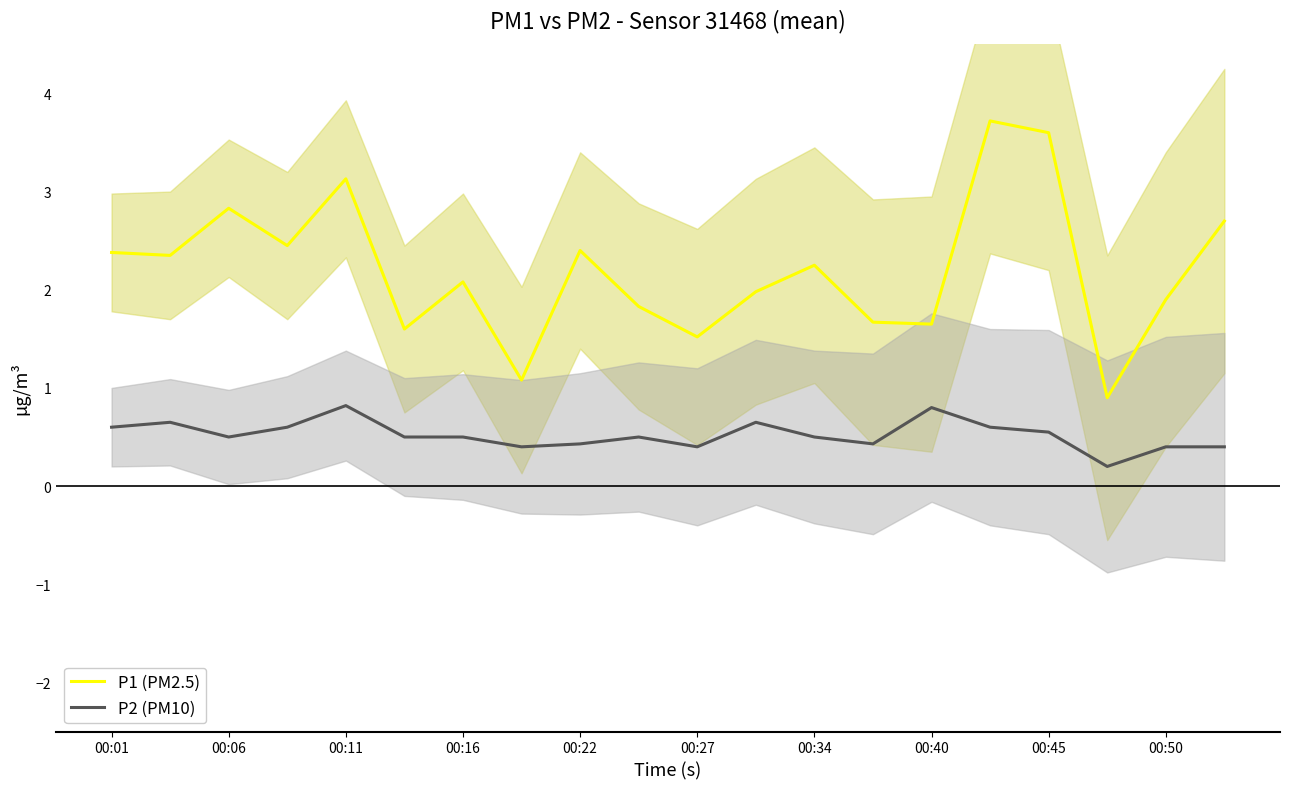

True or false: P1 (PM2.5) and P2 (PM10) cross at least once.

False